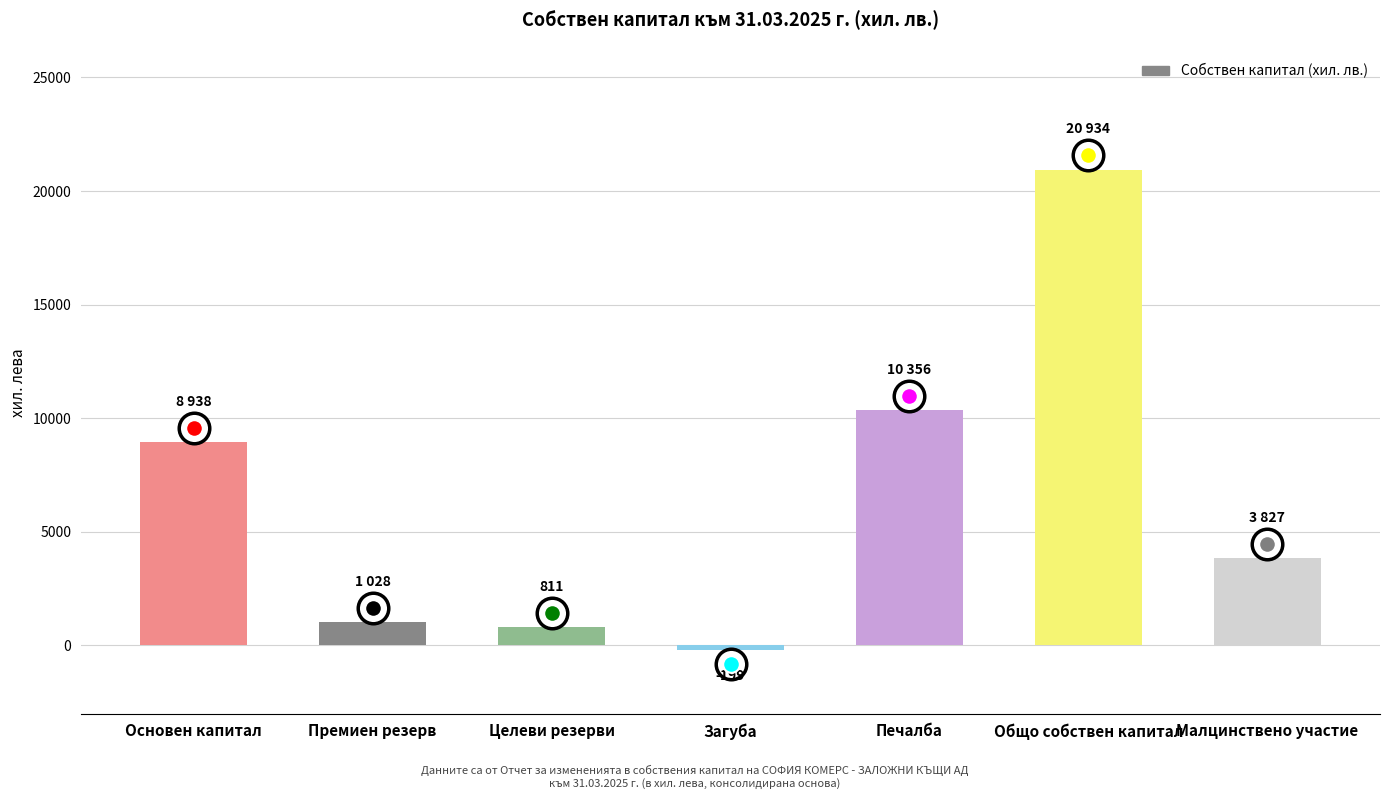

What is the label of the 3rd bar from the left?

Целеви резерви